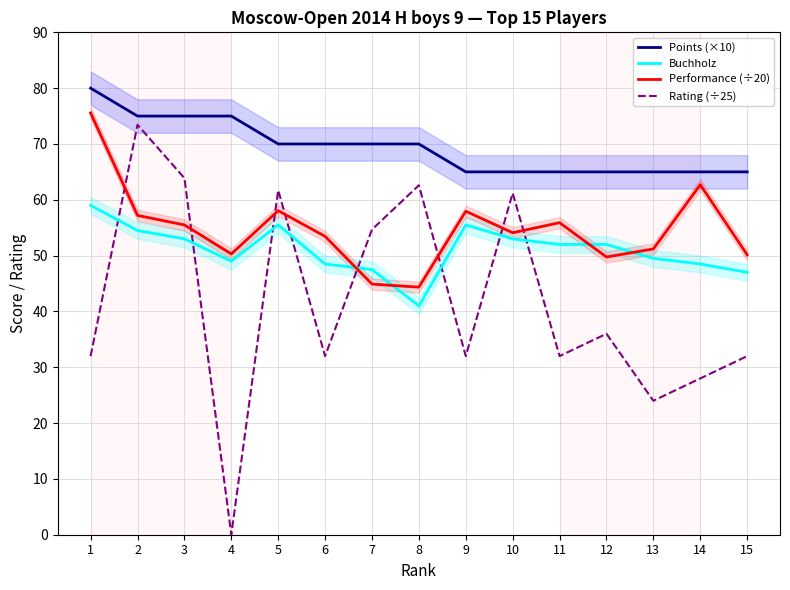

What is the difference between the maximum and minimum values in the Points (×10) series?

15.0